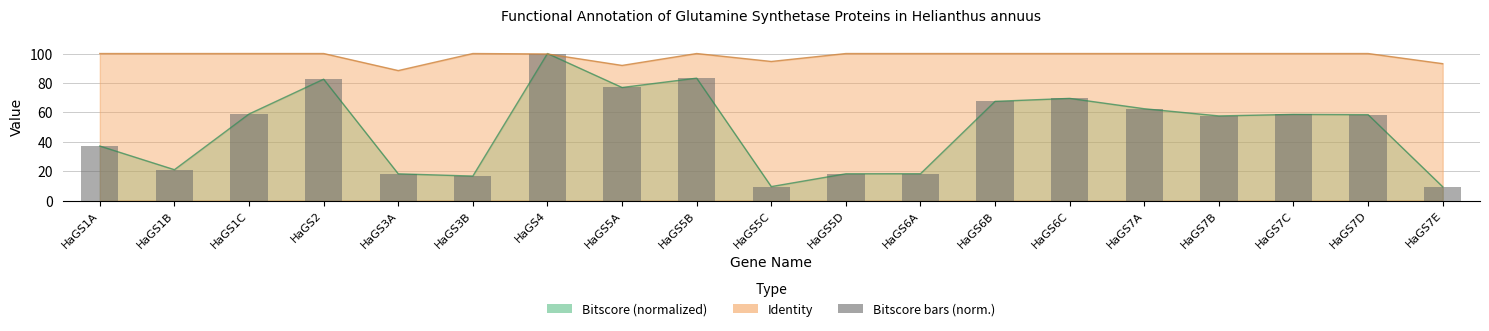

Which has a higher value, HaGS3B or HaGS7E?

HaGS3B